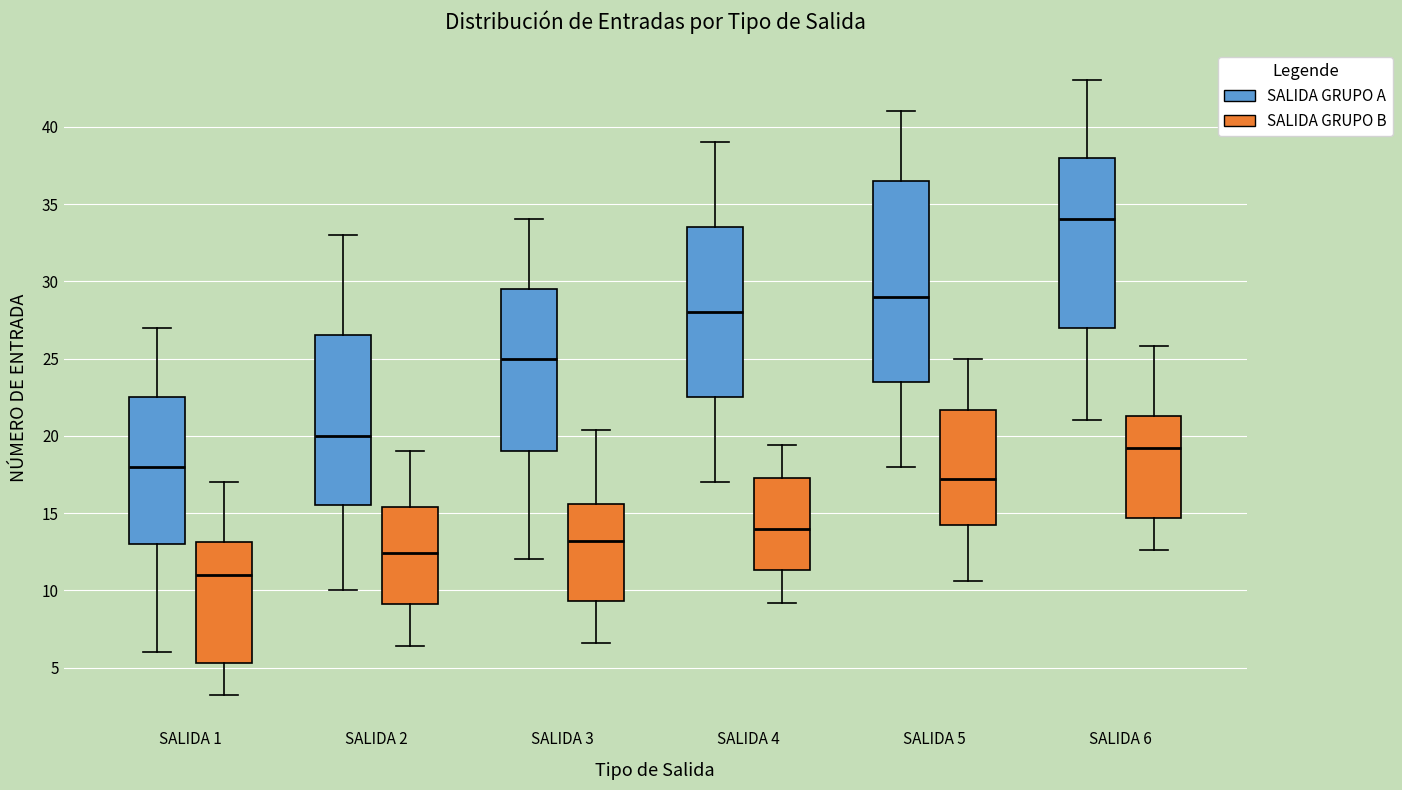

Where is the upper edge of the box for SALIDA 1 (SALIDA GRUPO B) on the y-axis? The values are not printed on the chart, so give them approximately, as read against the axis.

13.0